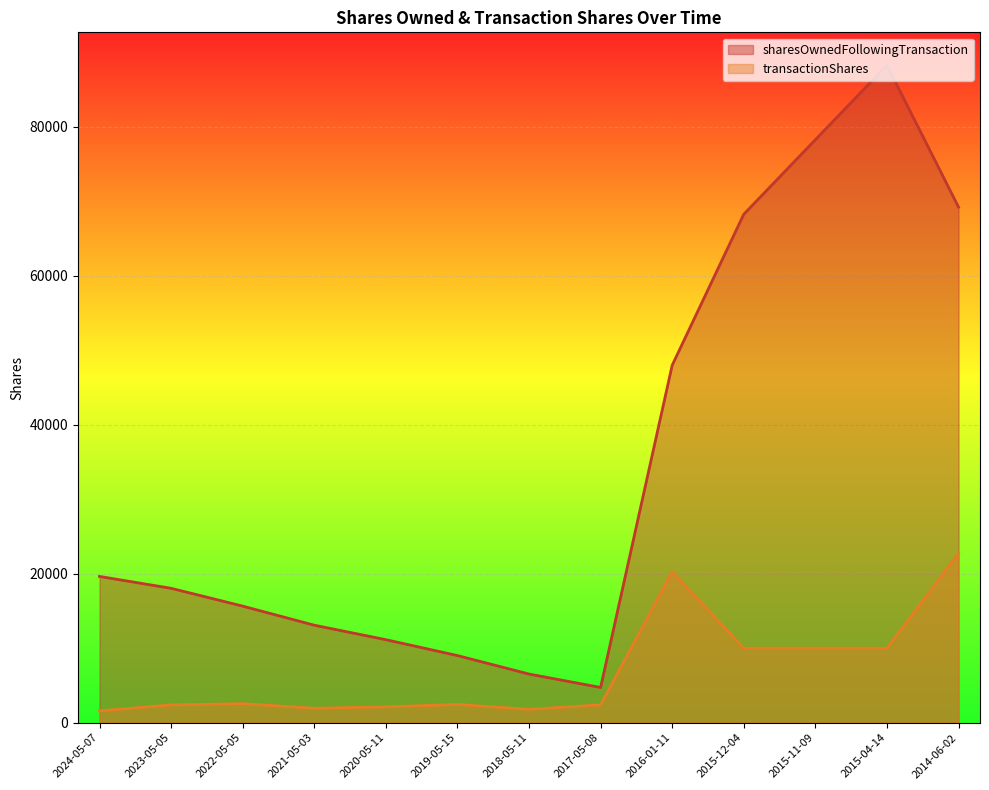

What is the spread (max minus min) of values at 2015-12-04?

58234